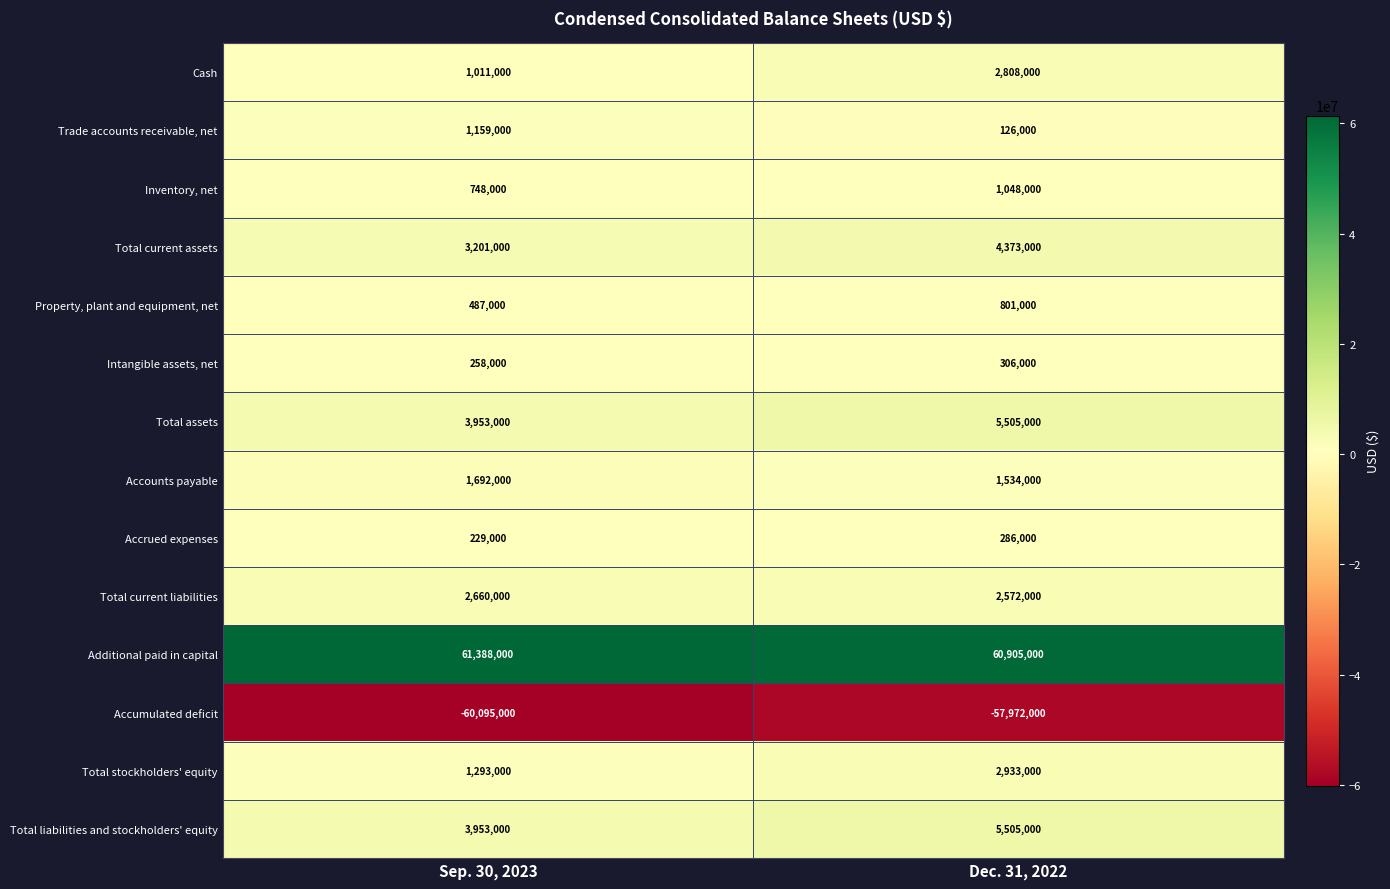

What is the difference between the Total stockholders' equity values at Sep. 30, 2023 and Dec. 31, 2022?

1640000